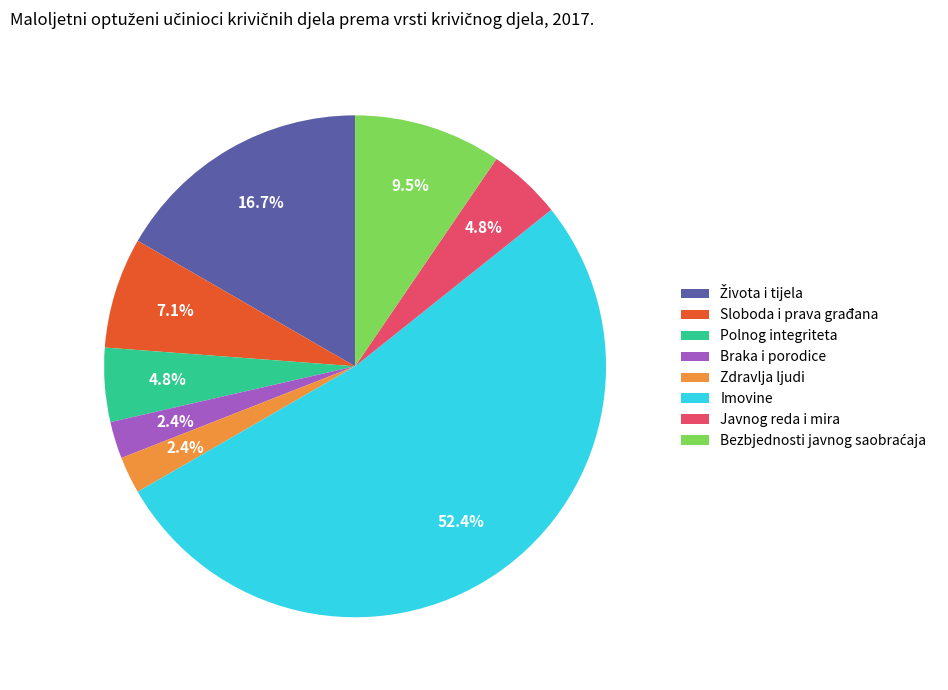

Which slice is the largest?

Imovine